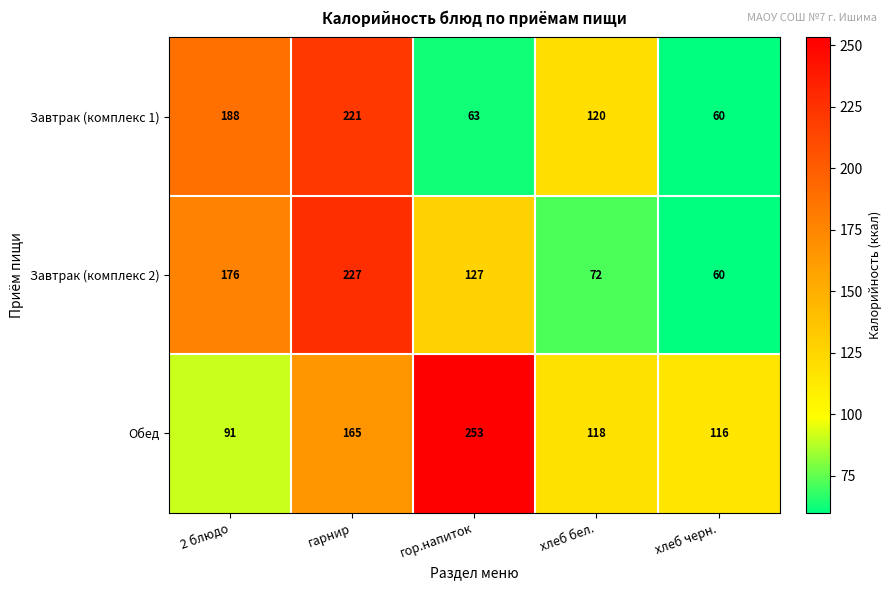

List the labels in order of Завтрак (комплекс 2) value, smallest first.

хлеб черн., хлеб бел., гор.напиток, 2 блюдо, гарнир